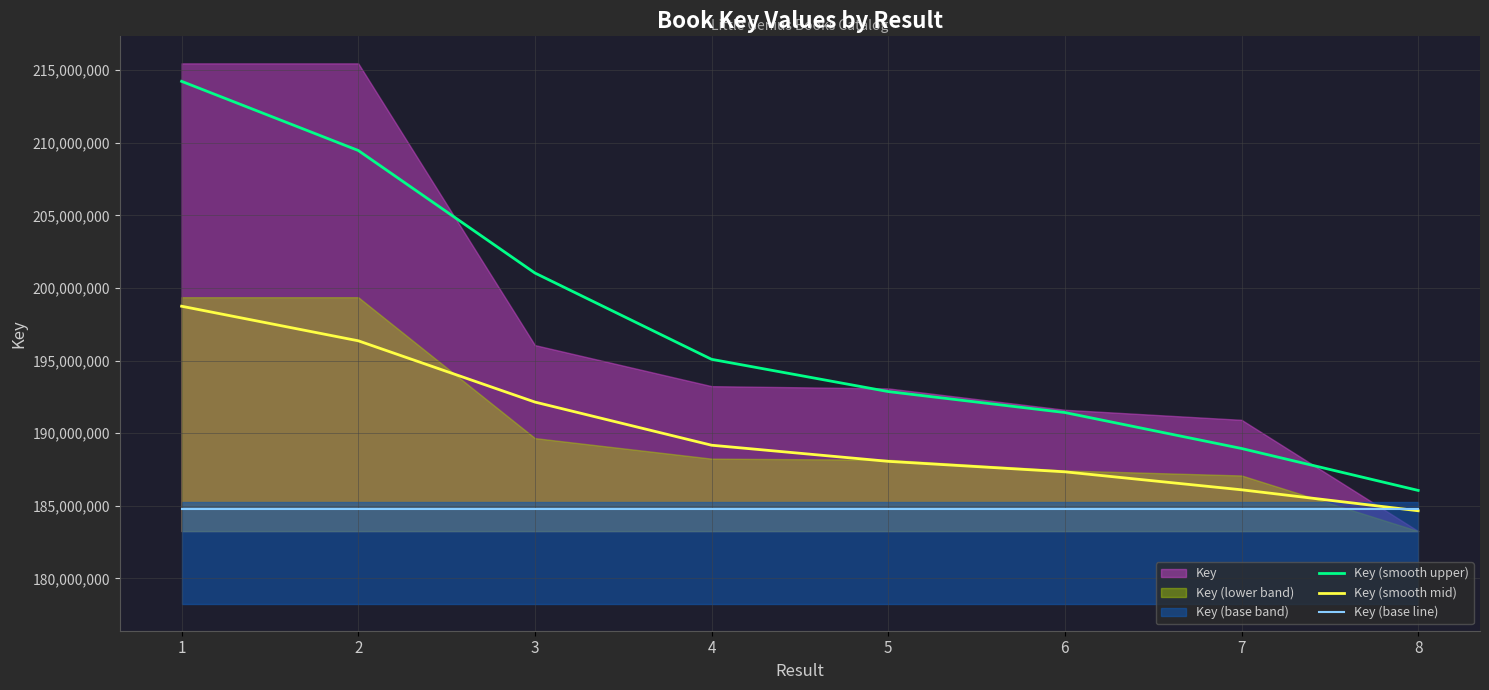

At which category is the sum across all series the highest?

1